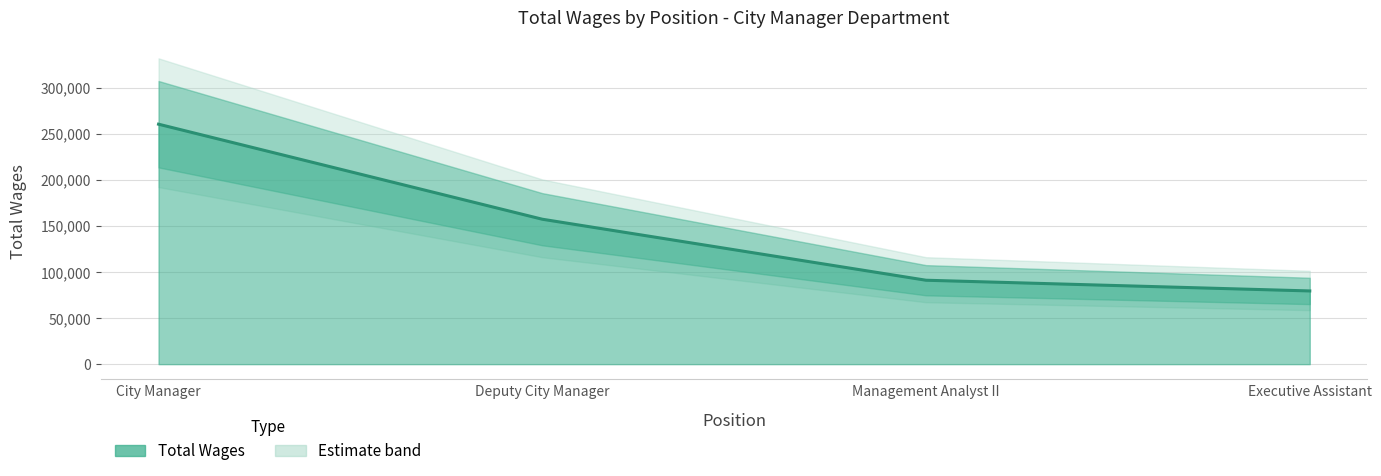

Reading left to right, what are all the values shown in this chart?

City Manager=260326	Deputy City Manager=157232	Management Analyst II=91044	Executive Assistant=79429